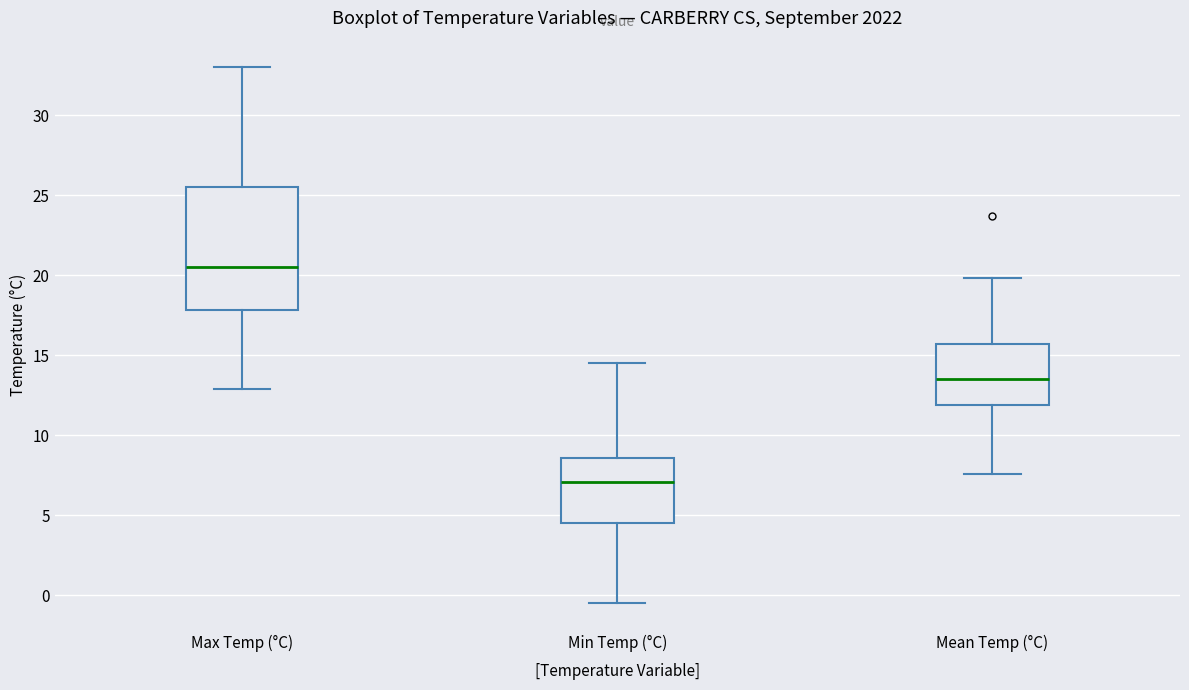

Which box is the tallest, from its lower edge to its upper edge?

Max Temp (°C)